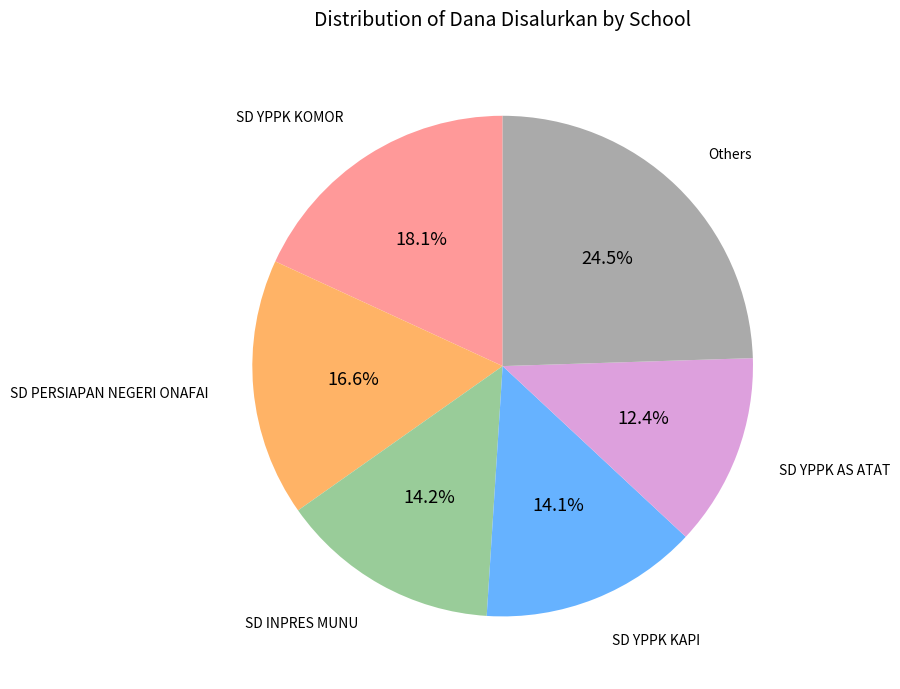

Does any single category account for the majority?

No